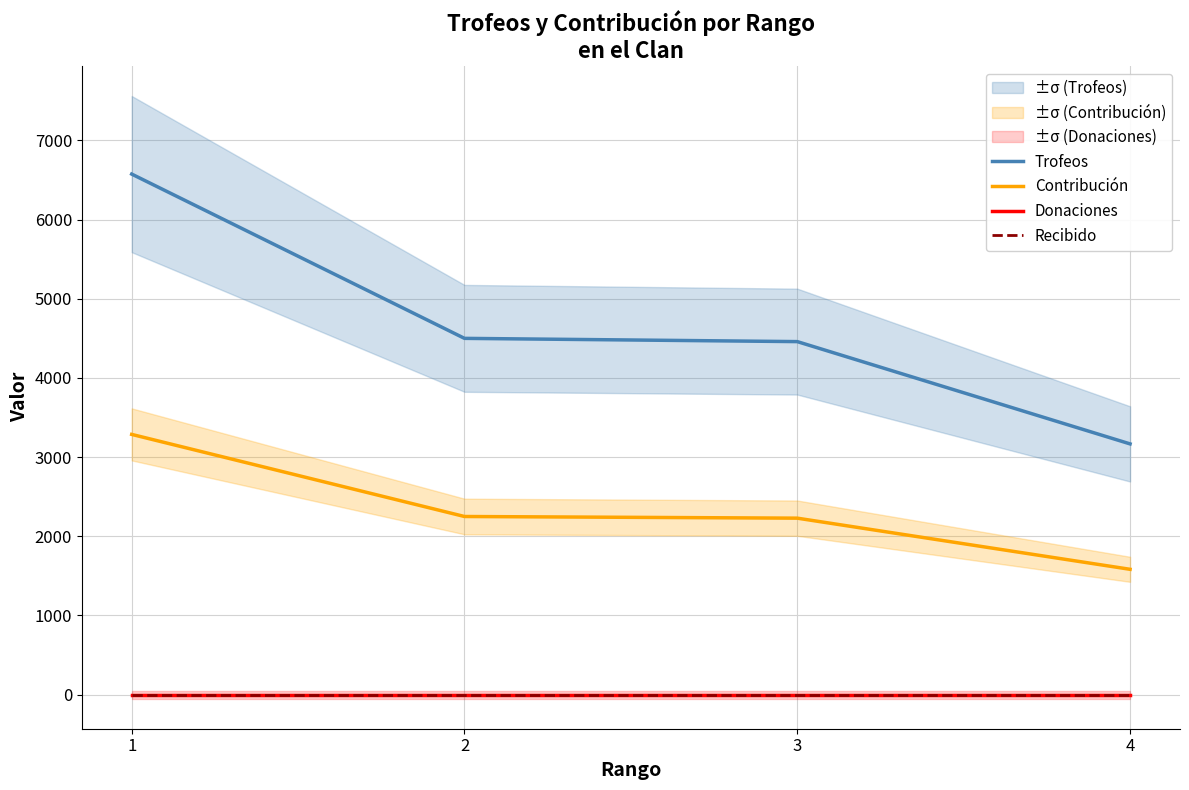

Which has a higher value, 3 or 2?

2